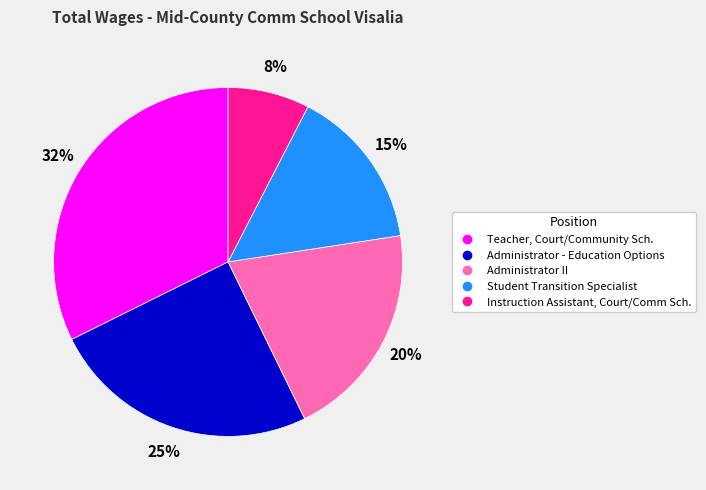

Between Teacher, Court/Community Sch. and Student Transition Specialist, which is larger?

Teacher, Court/Community Sch.